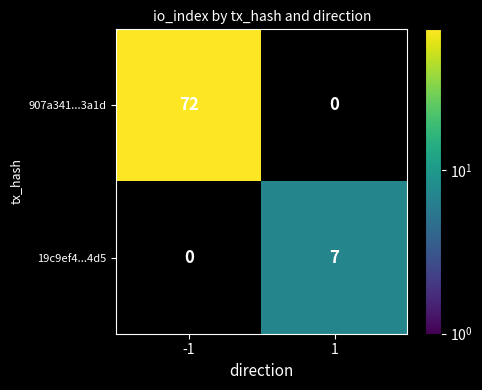

What is the sum of the 907a341...3a1d values at 1 and -1?

72